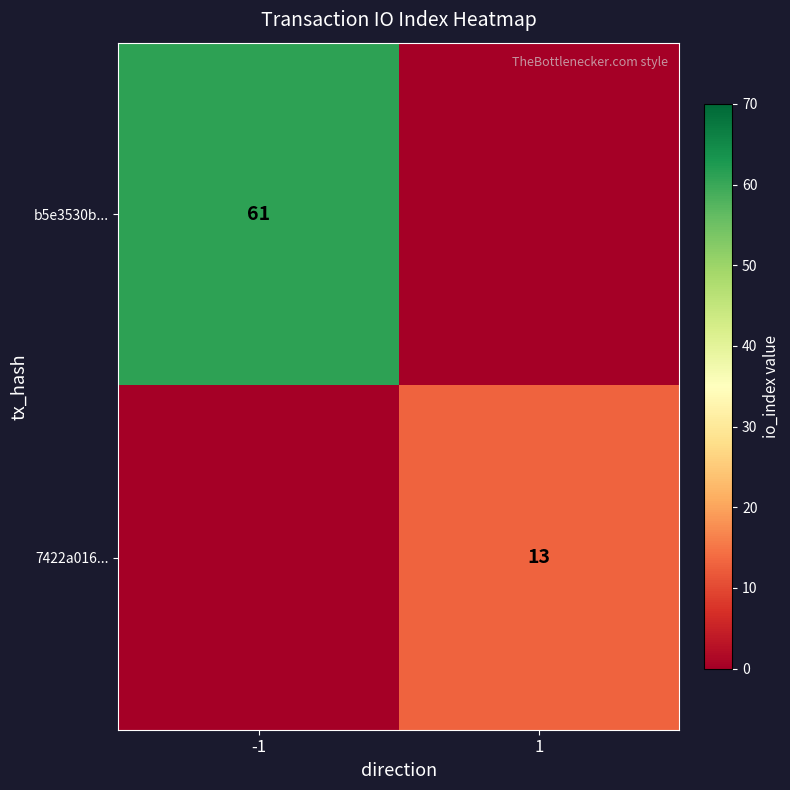

What is the spread (max minus min) of values at 1?

13